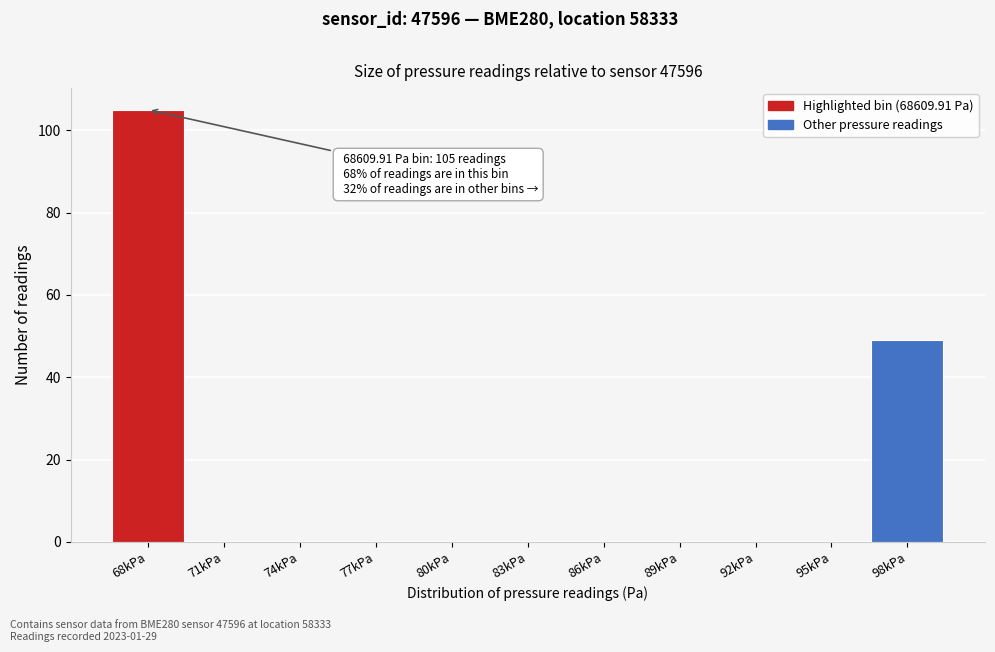

Reading left to right, list all the values displayed in this chart.

68kPa=105	71kPa=0	74kPa=0	77kPa=0	80kPa=0	83kPa=0	86kPa=0	89kPa=0	92kPa=0	95kPa=0	98kPa=49